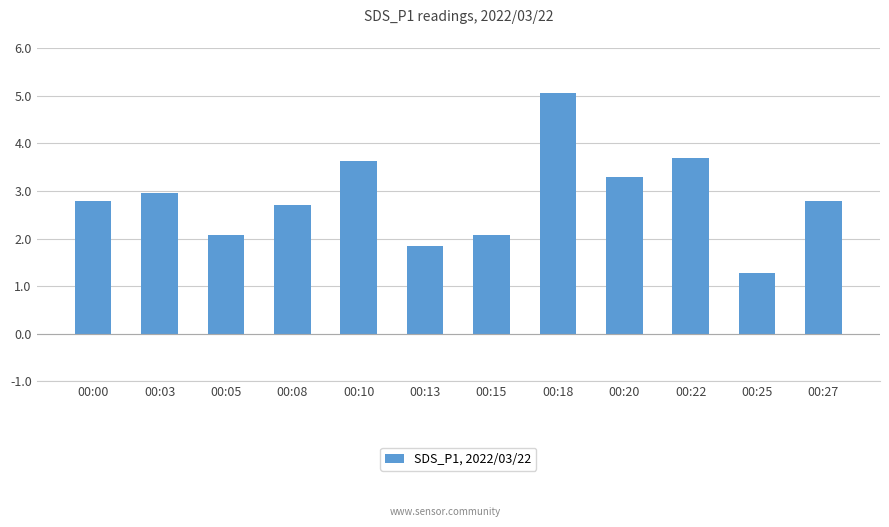

Count the number of values greater than 2.

10